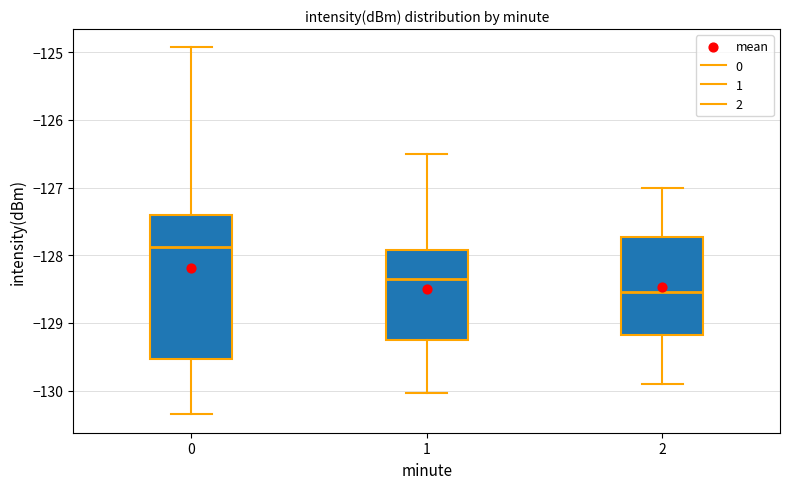

Reading left to right, read every box against the y-axis: the position of its median line, the range the box covers, and the ends of its whiskers. The values are not printed on the chart, so give them approximately, as read against the axis.

0: median -127.9, box -129.5 to -127.4, whiskers -130.4 to -124.9
1: median -128.3, box -129.3 to -127.9, whiskers -130.0 to -126.5
2: median -128.5, box -129.2 to -127.7, whiskers -129.9 to -127.0